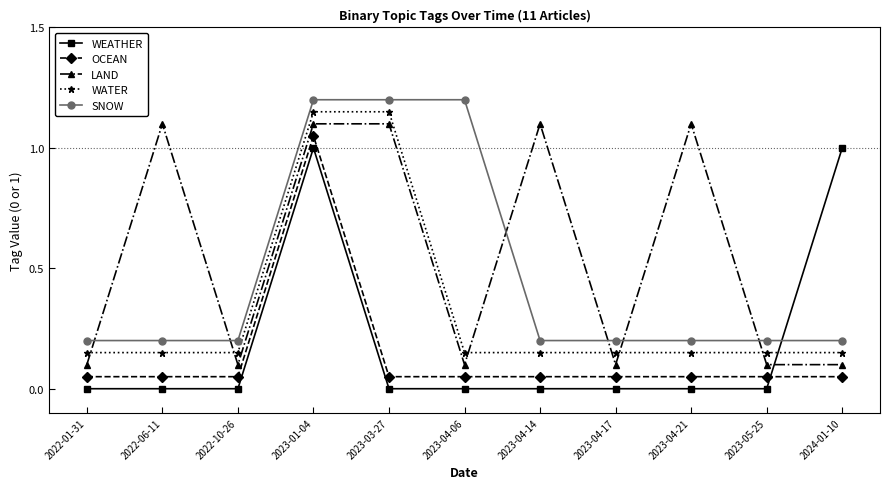

What is the difference between the maximum and minimum values in the WEATHER series?

1.0